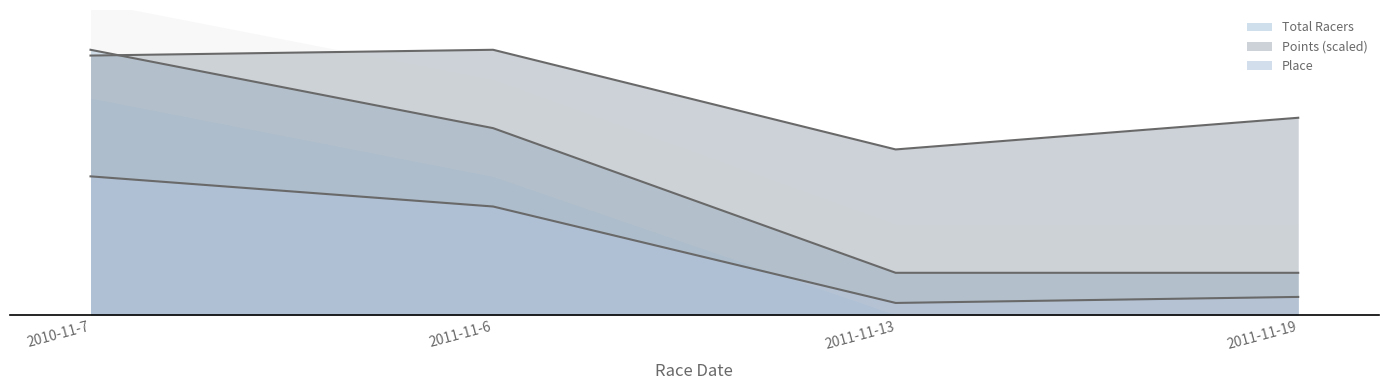

What are all the series names shown in the legend?

Place, Total Racers, Points